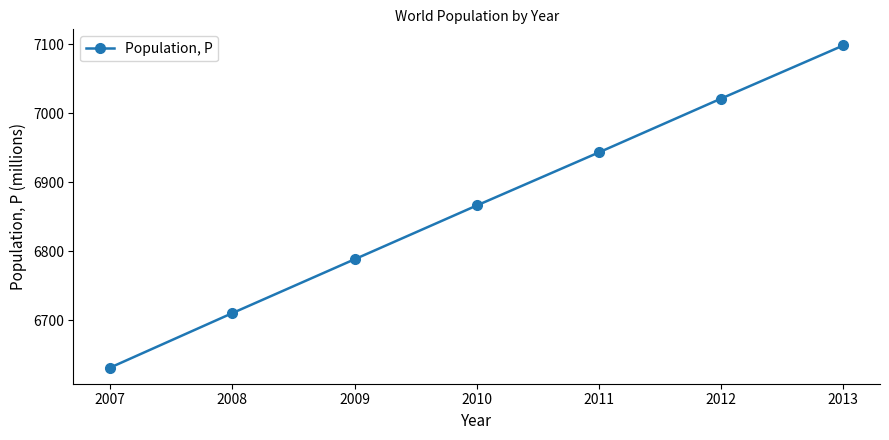

How many values are between 6710 and 7021?

5